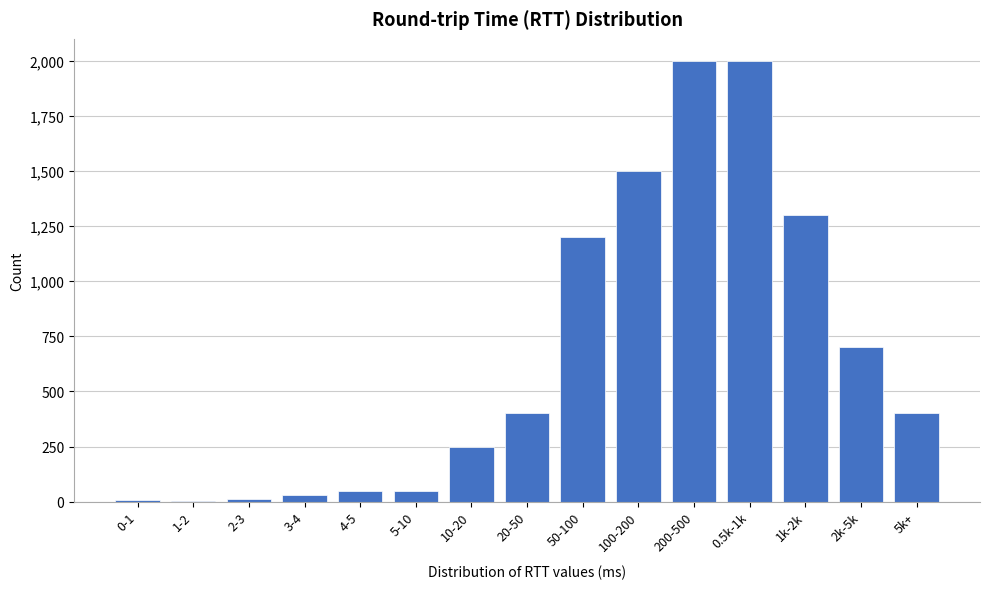

What is the change in value from 5-10 to 5k+?

+350